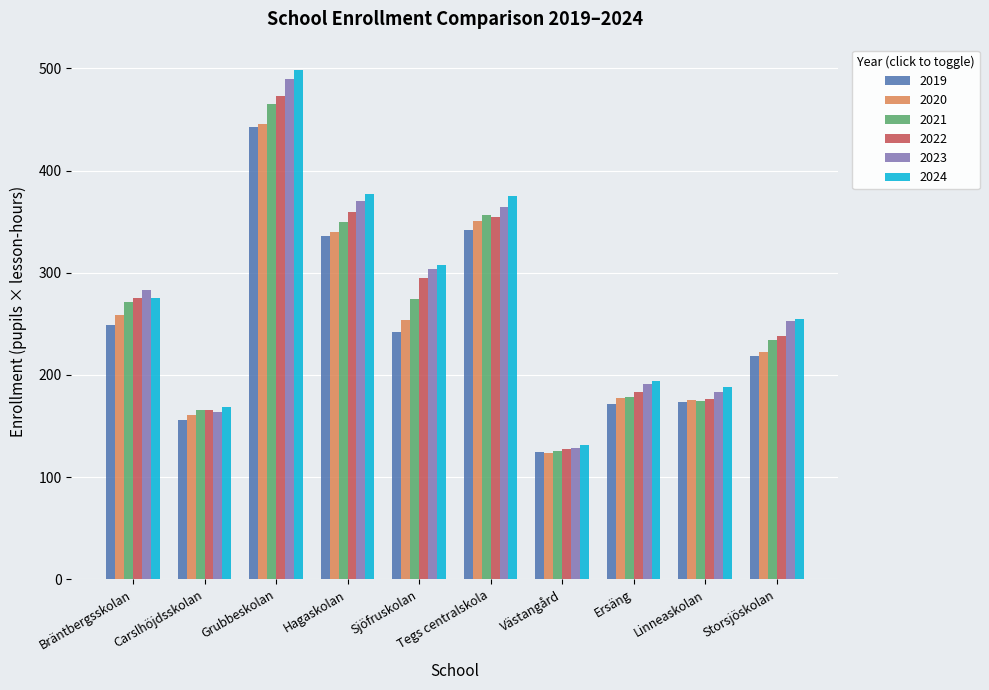

Between Sjöfruskolan and Västangård, which series saw the biggest shift?

2024